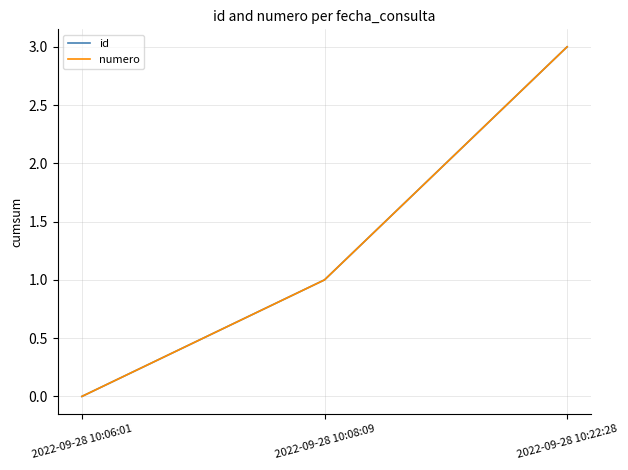

Which category has the lowest value across all series?

2022-09-28 10:06:01